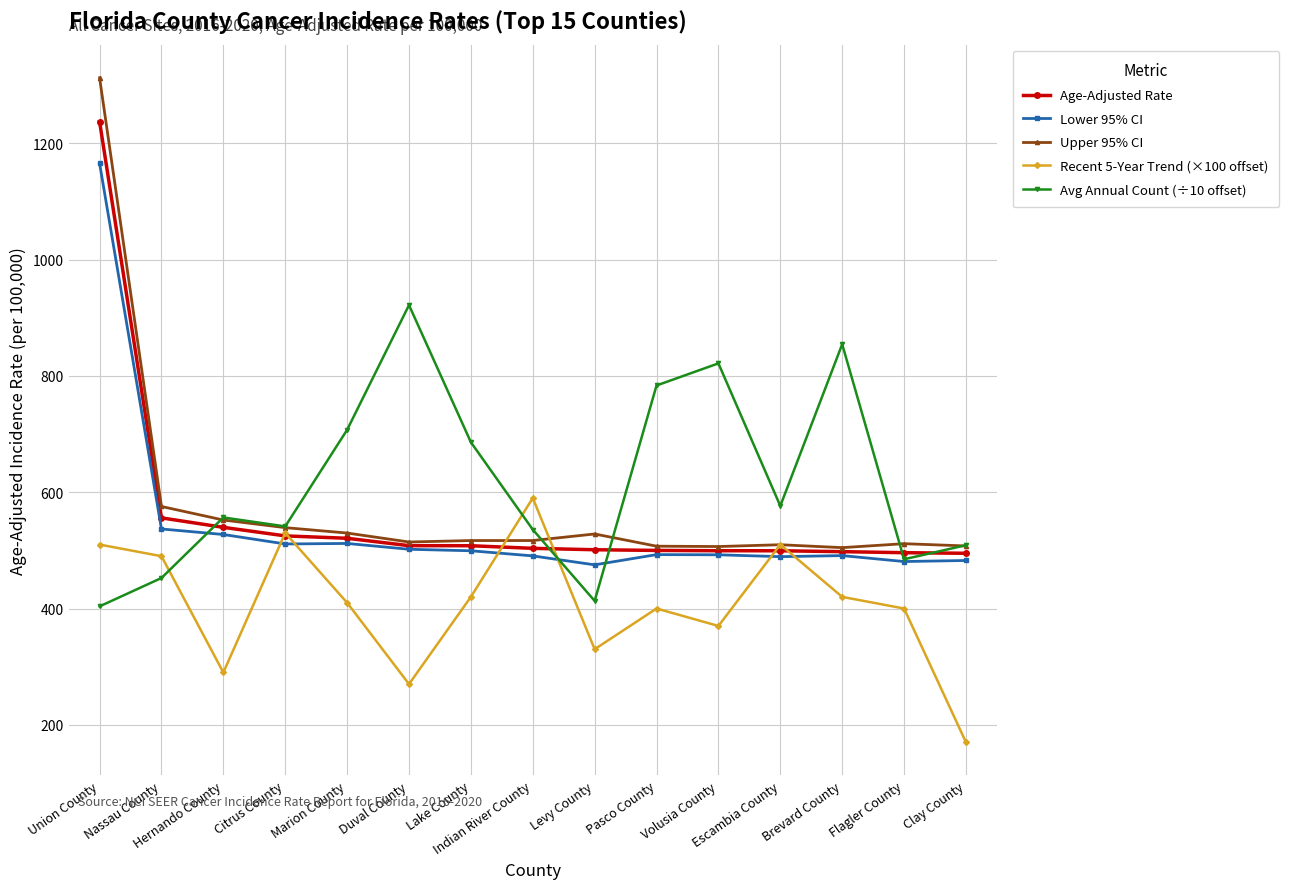

What is the highest value of the Lower 95% CI series?

1165.6